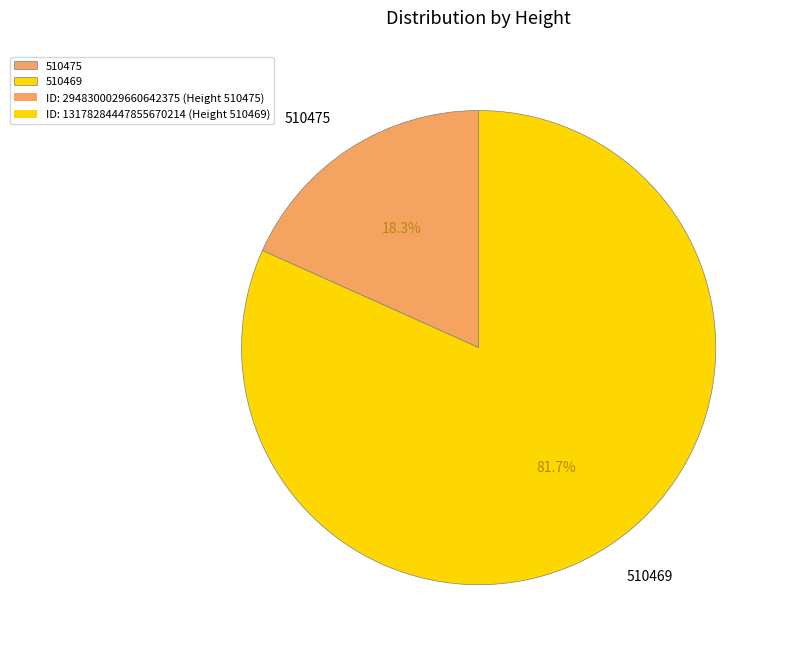

Which slice represents more than half of the pie?

510469